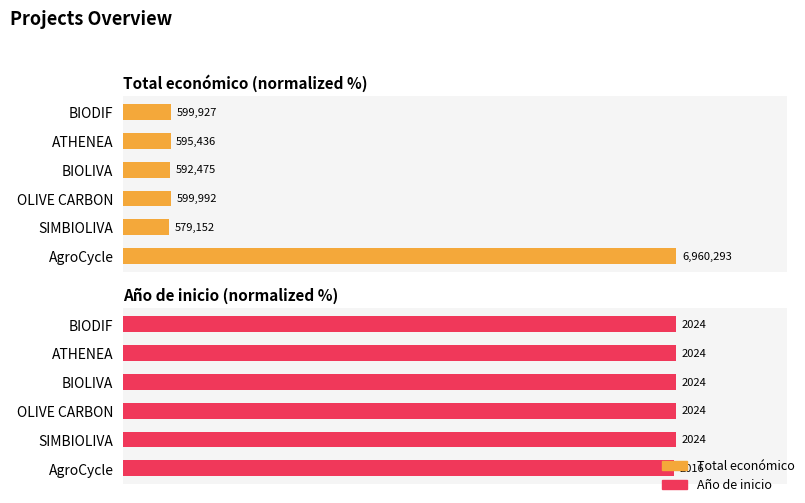

How many bars are there in each group?

2